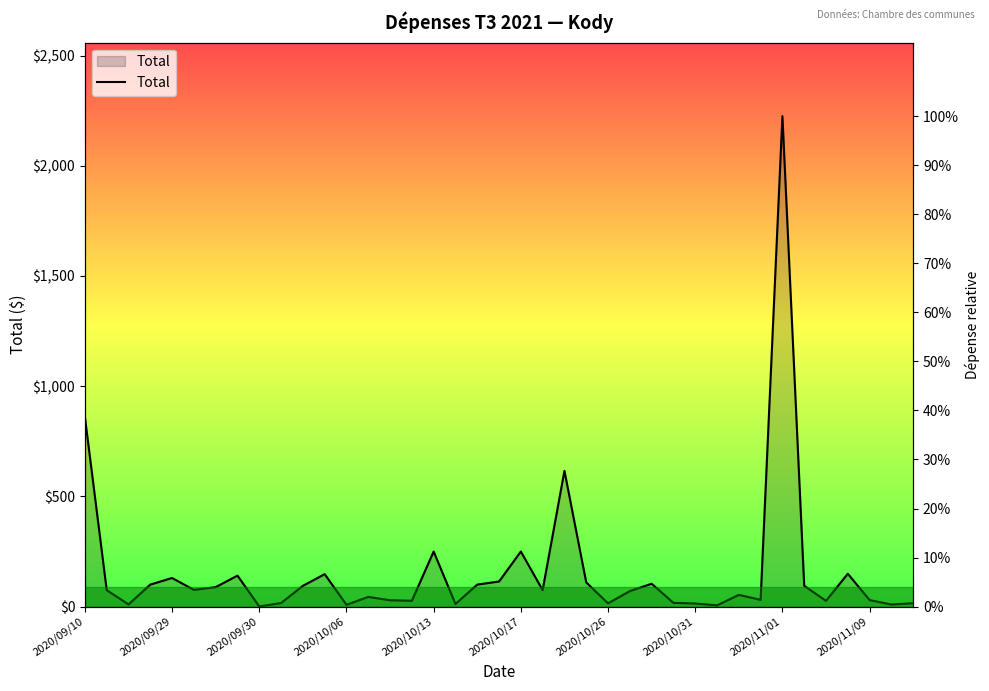

The value at 27 is 17.1. True or false?

True